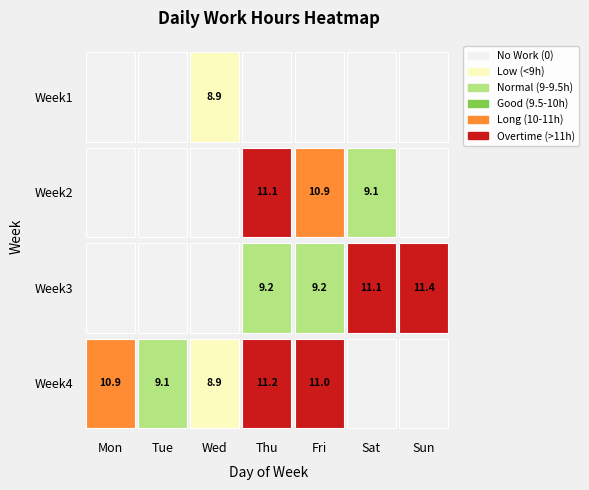

Which has a higher value, Fri or Sat?

Fri